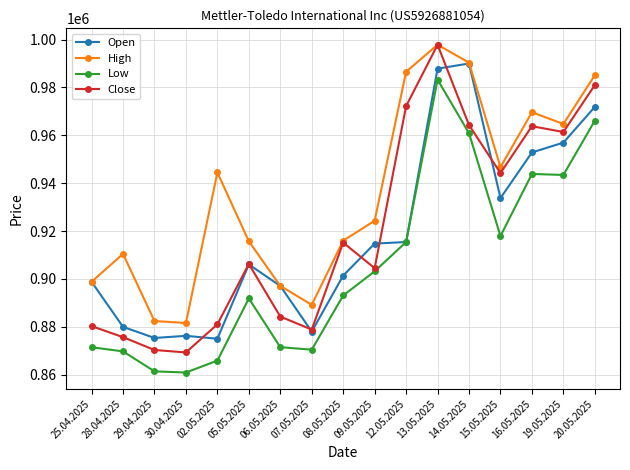

True or false: High has more than 0 interior local peaks.

True